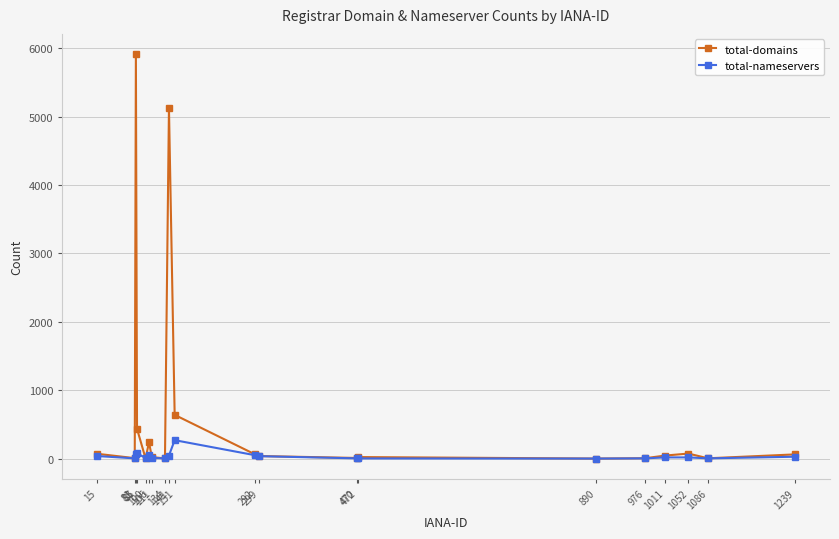

Is this an area chart (filled region under the line)?

No